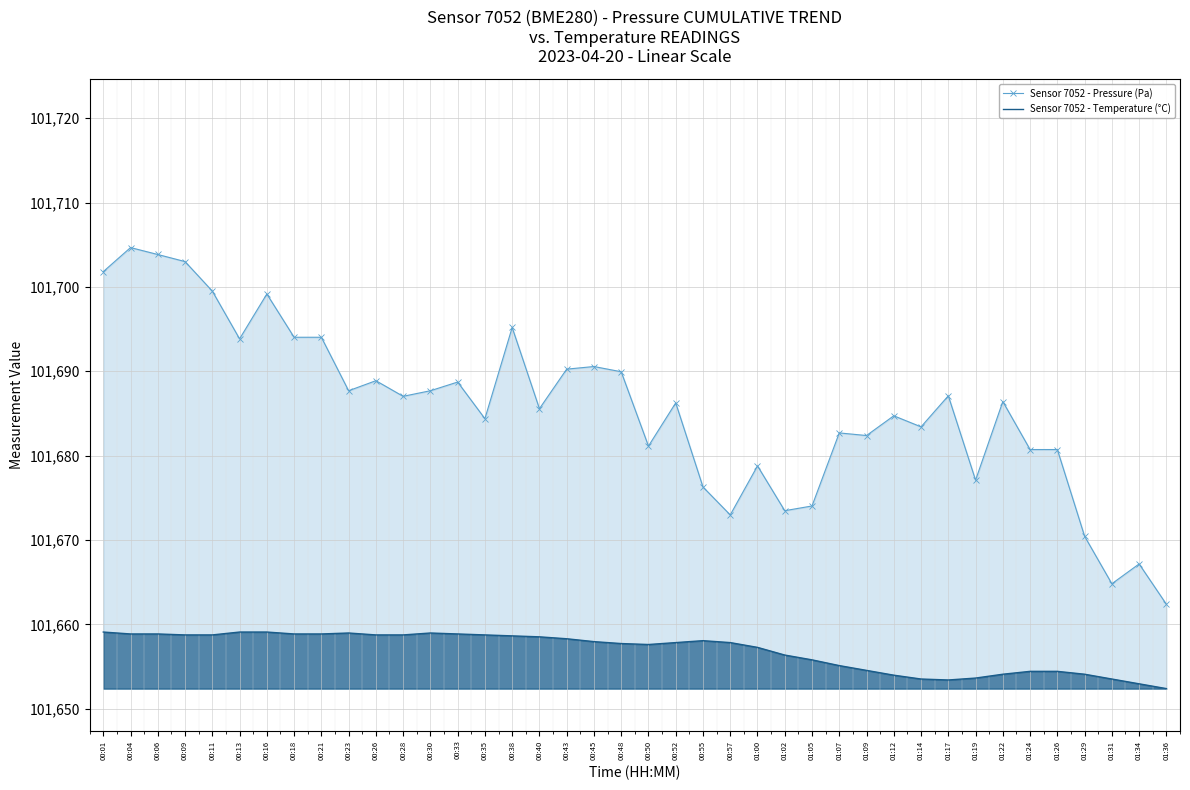

True or false: Sensor 7052 - Pressure (Pa) and Sensor 7052 - Temperature (°C) intersect in this chart.

False